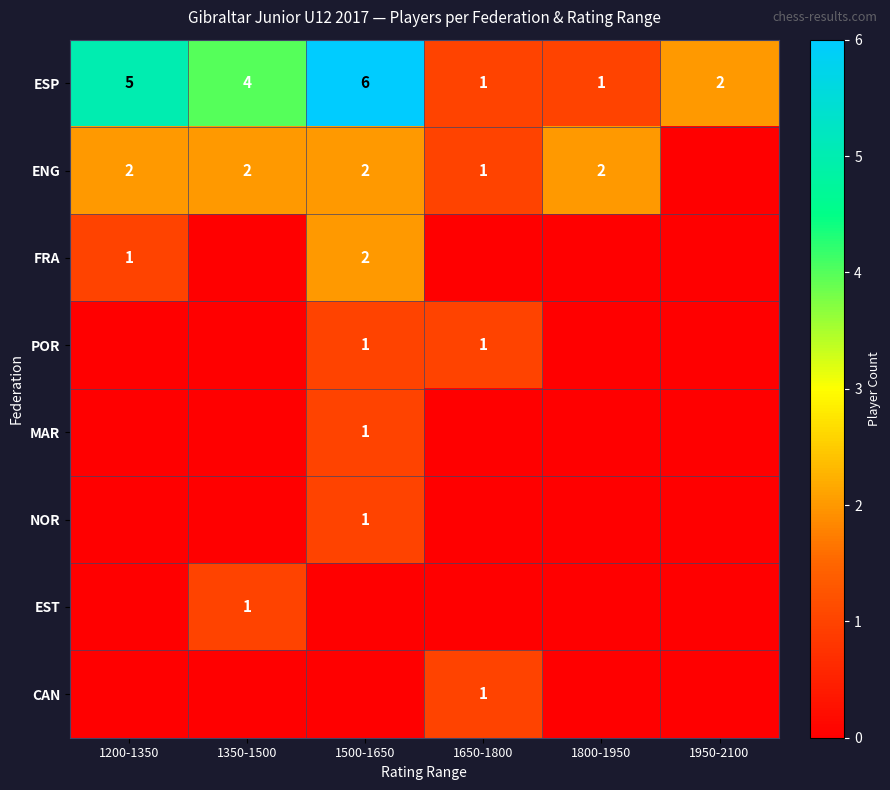

What is the spread (max minus min) of values at 1800-1950?

2